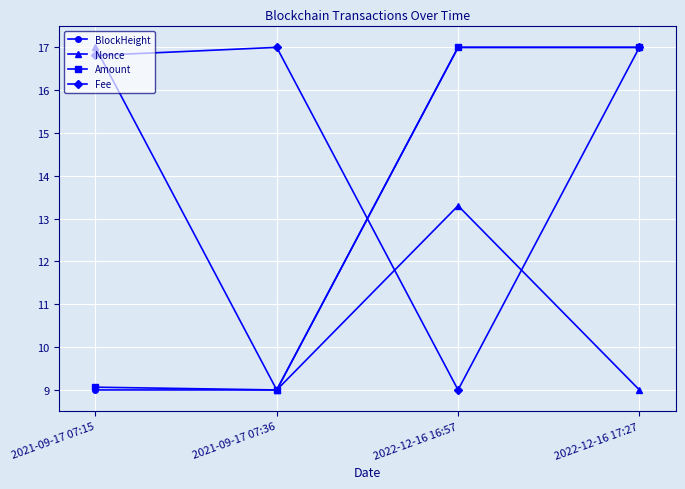

Where does the BlockHeight series first go above 16?

2022-12-16 16:57